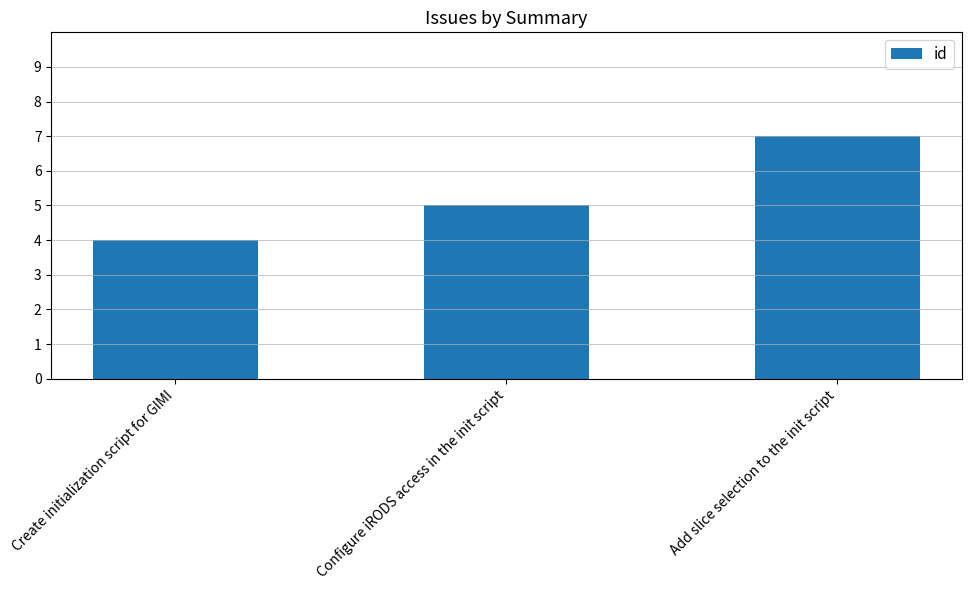

What is the difference between the second highest and minimum values?

1